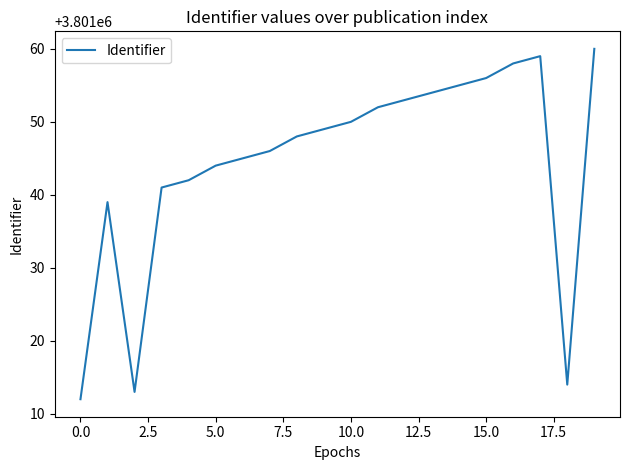

What is the minimum value shown in the chart?

3801012